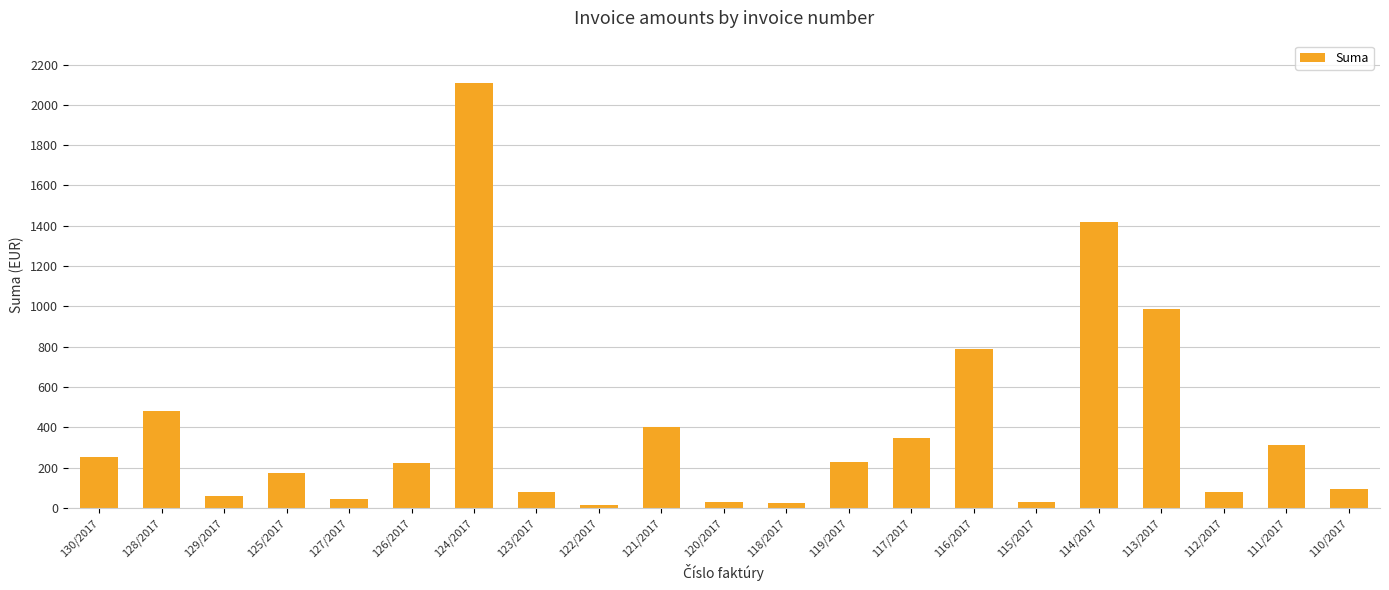

What is the label of the 4th bar from the right?

113/2017